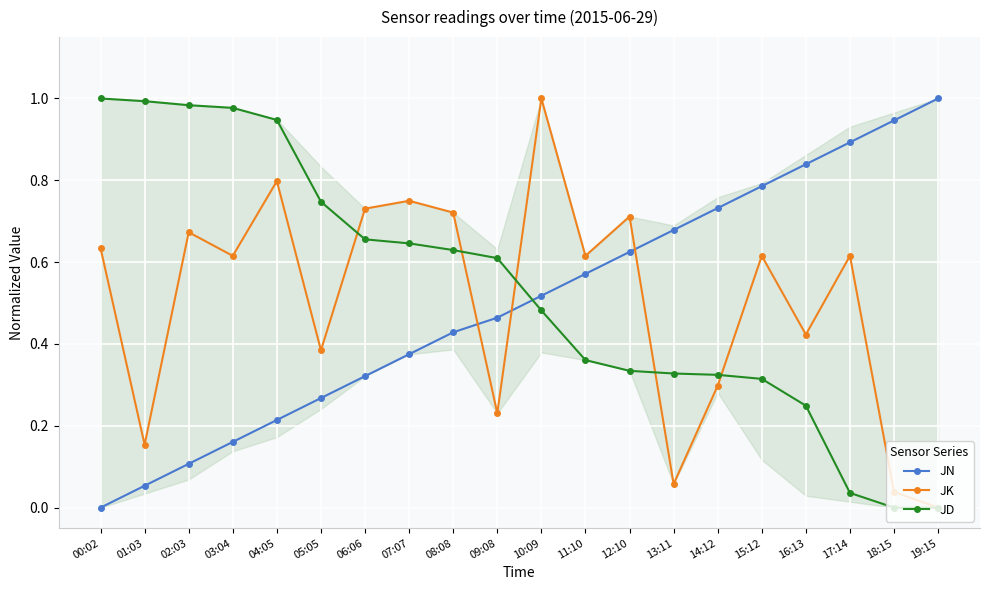

True or false: JD has more than 1 points higher than both neighbors.

False